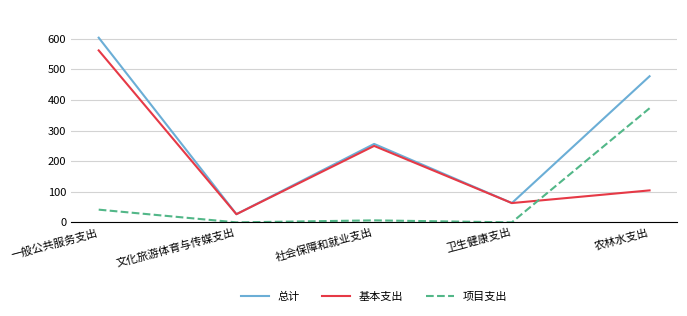

Read the 总计 value at 文化旅游体育与传媒支出.

26.7